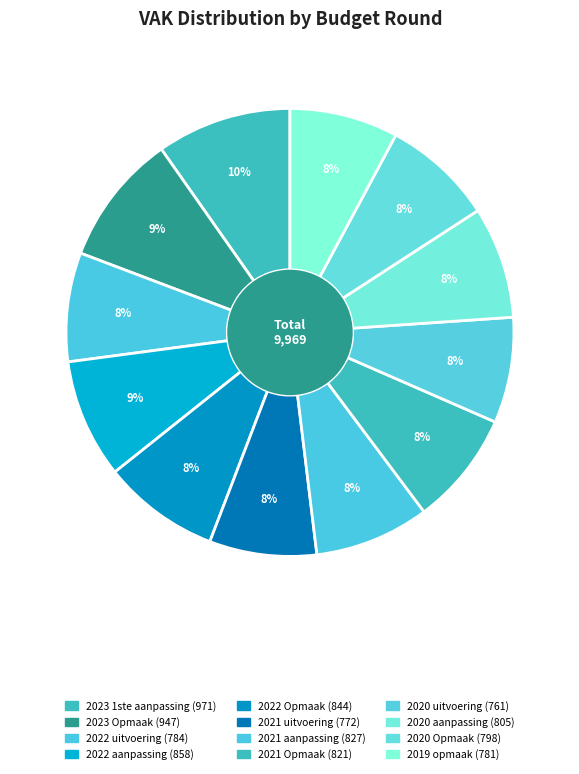

The 2020 Opmaak slice represents 8% of the pie. True or false?

True